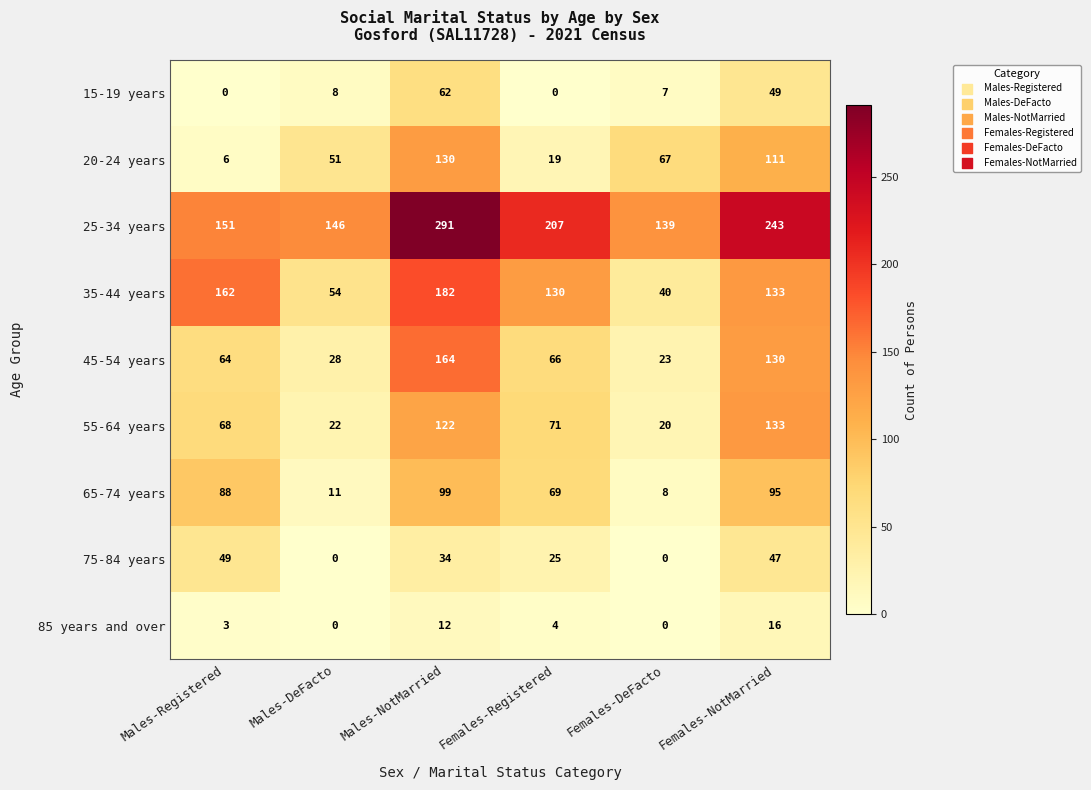

At which label is 35-44 years closest to 111?

Females-Registered